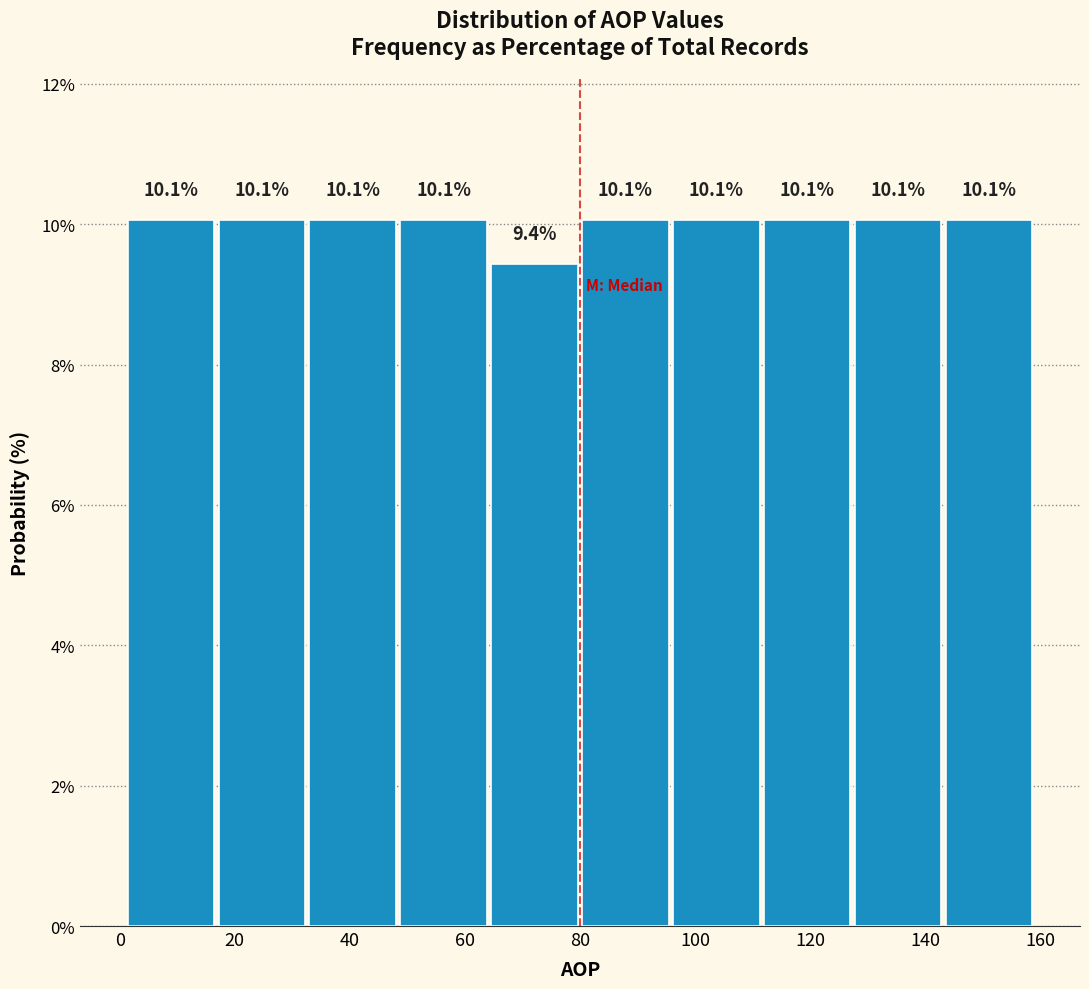

What is the height of the bar covering 111.6 to 127.4 on the x-axis? The bar edges are not printed on the chart, so give them approximately, as read against the axis.

10.1